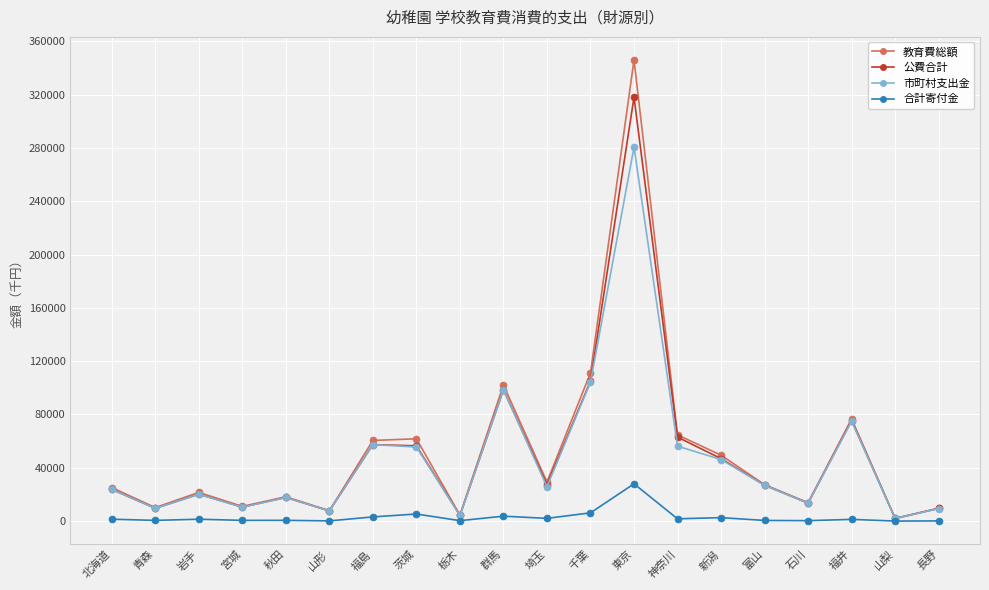

Where does the 公費合計 series first go above 26862?

福島